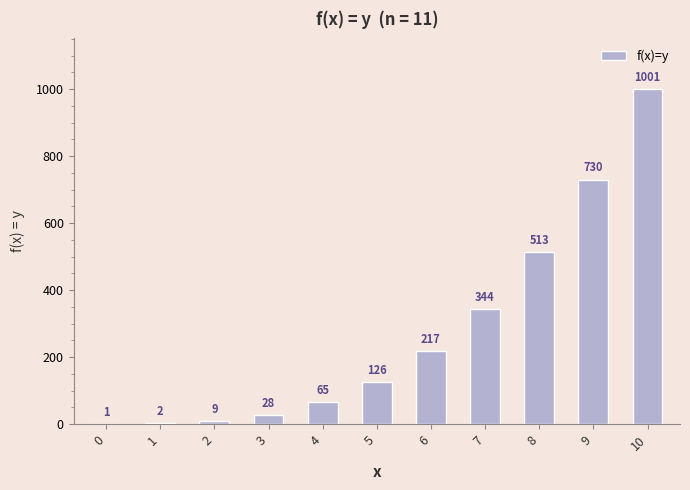

The chart shows a value of 301 at 9. True or false?

False